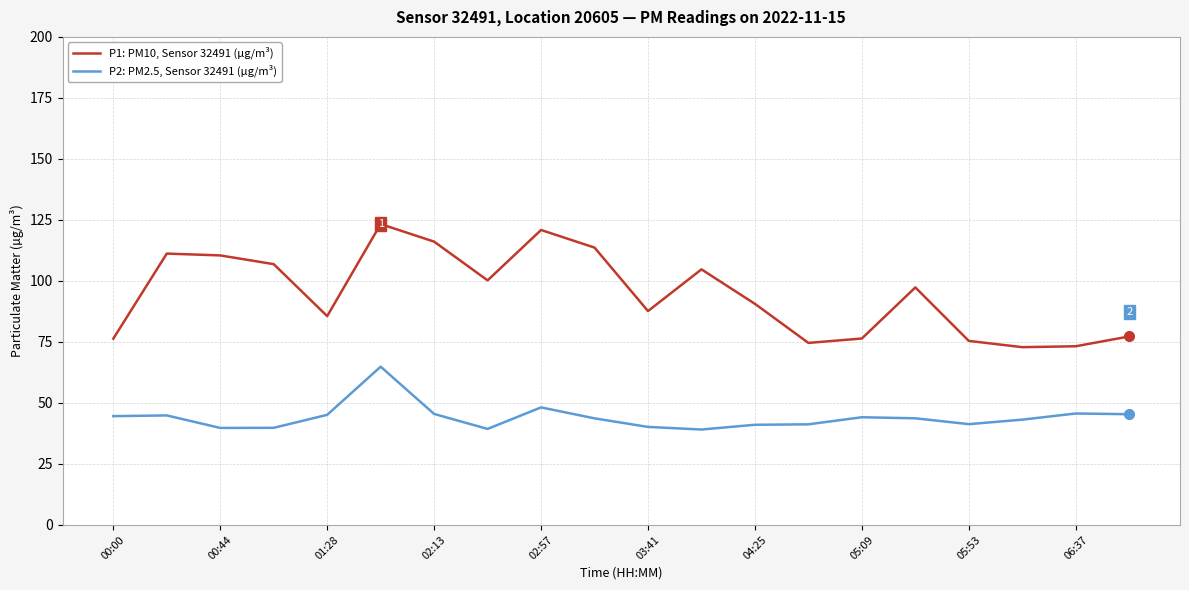

List the series in order of their peak value, lowest first.

P2: PM2.5, Sensor 32491 (µg/m³), P1: PM10, Sensor 32491 (µg/m³)